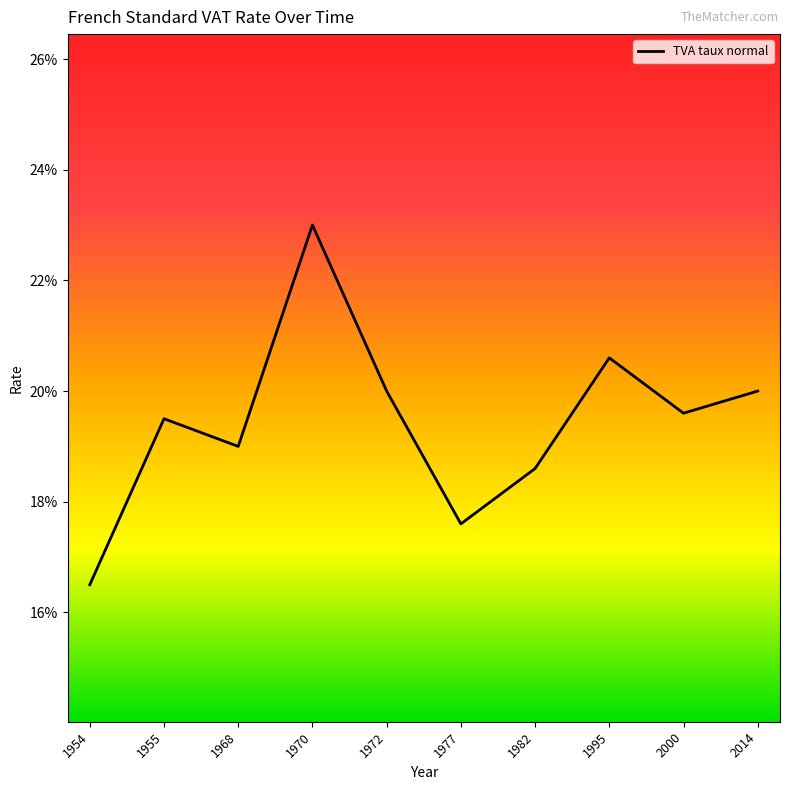

At which label is the value closest to 0?

1954